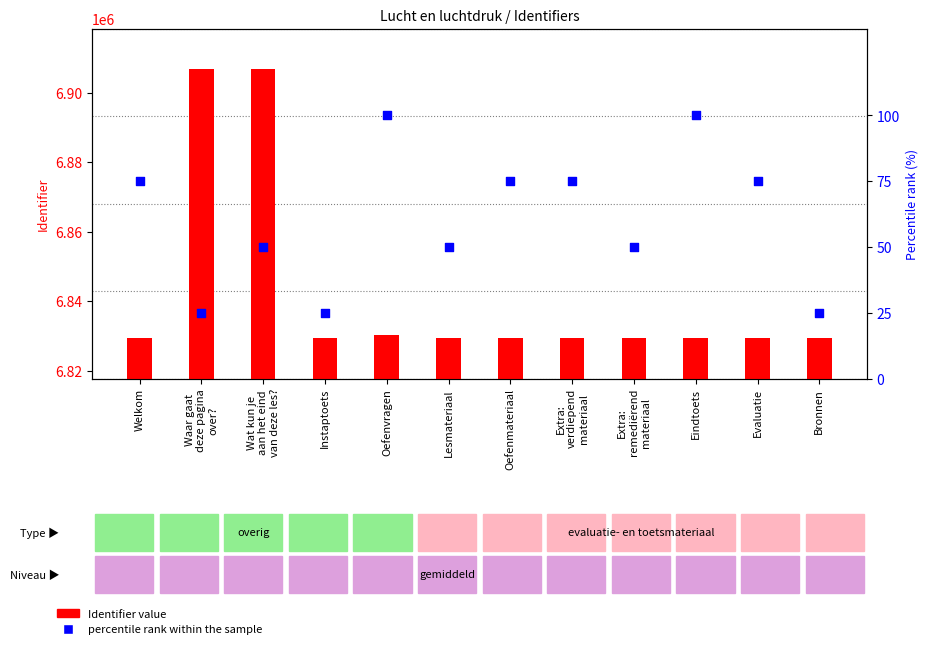

Which series has the largest Y range (max minus min)?

Identifier value